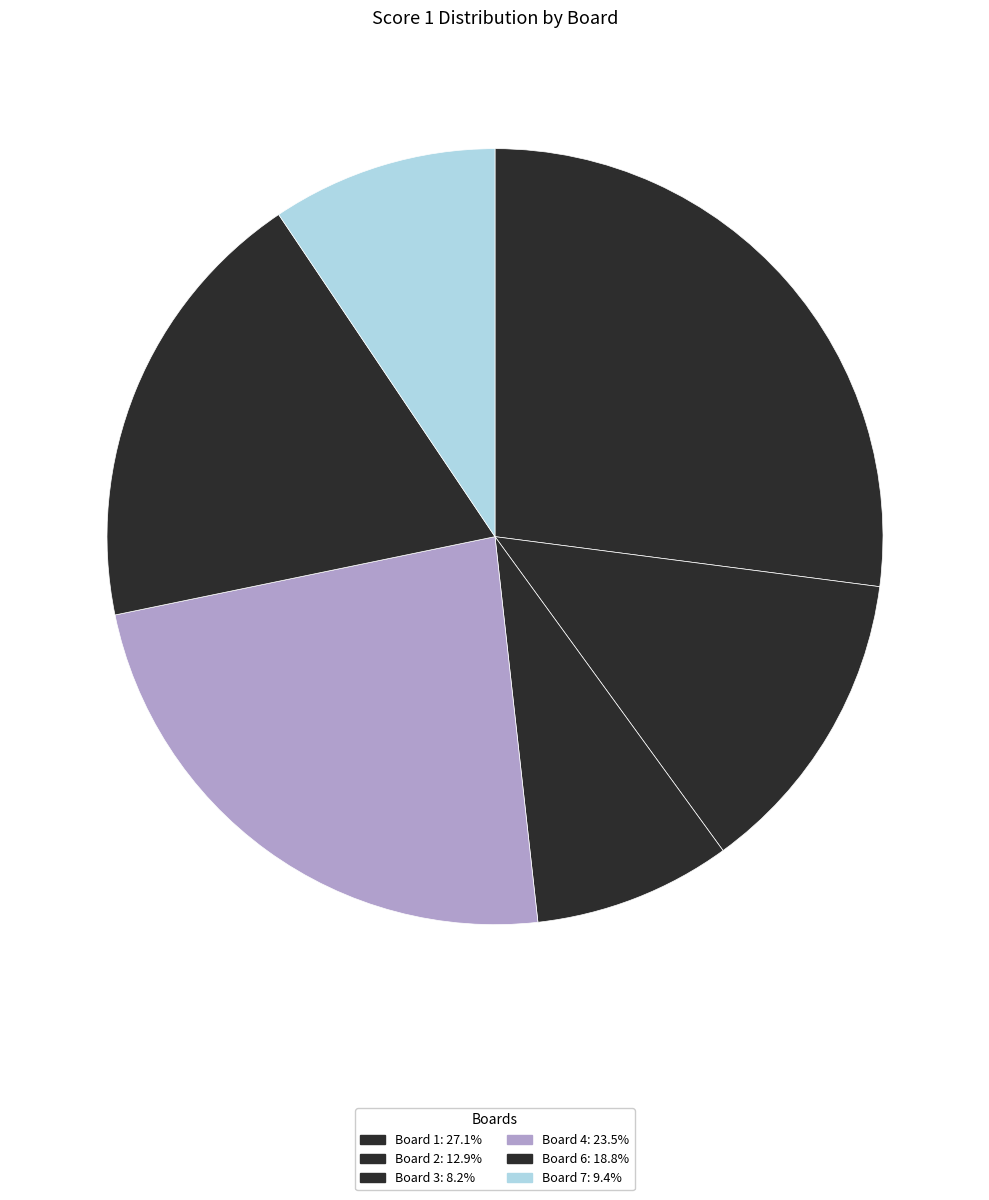

How many slices are in this pie chart?

6